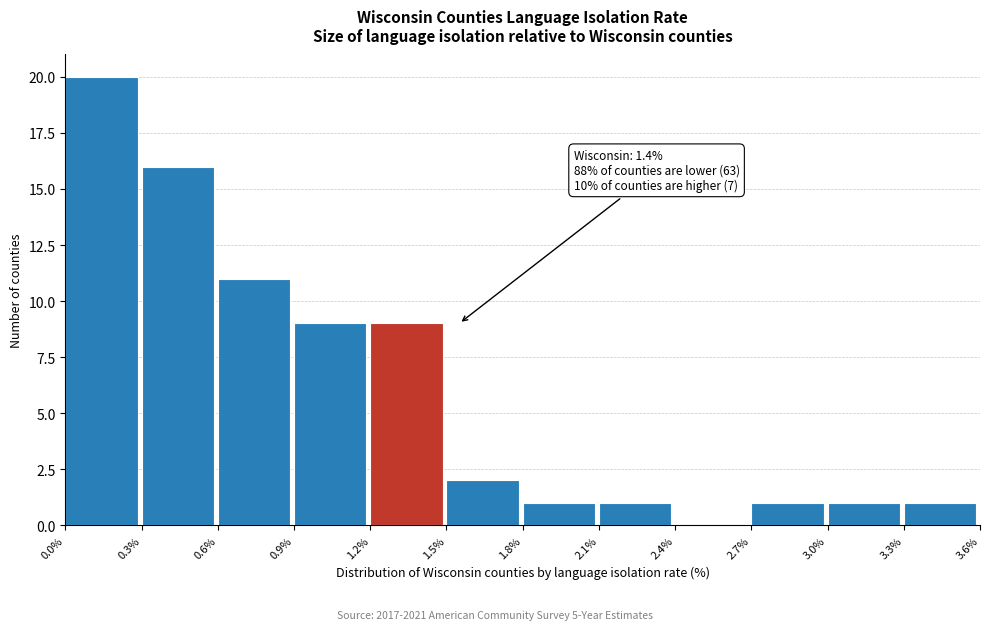

Which range on the x-axis has the tallest bar?

0.0% to 0.3%